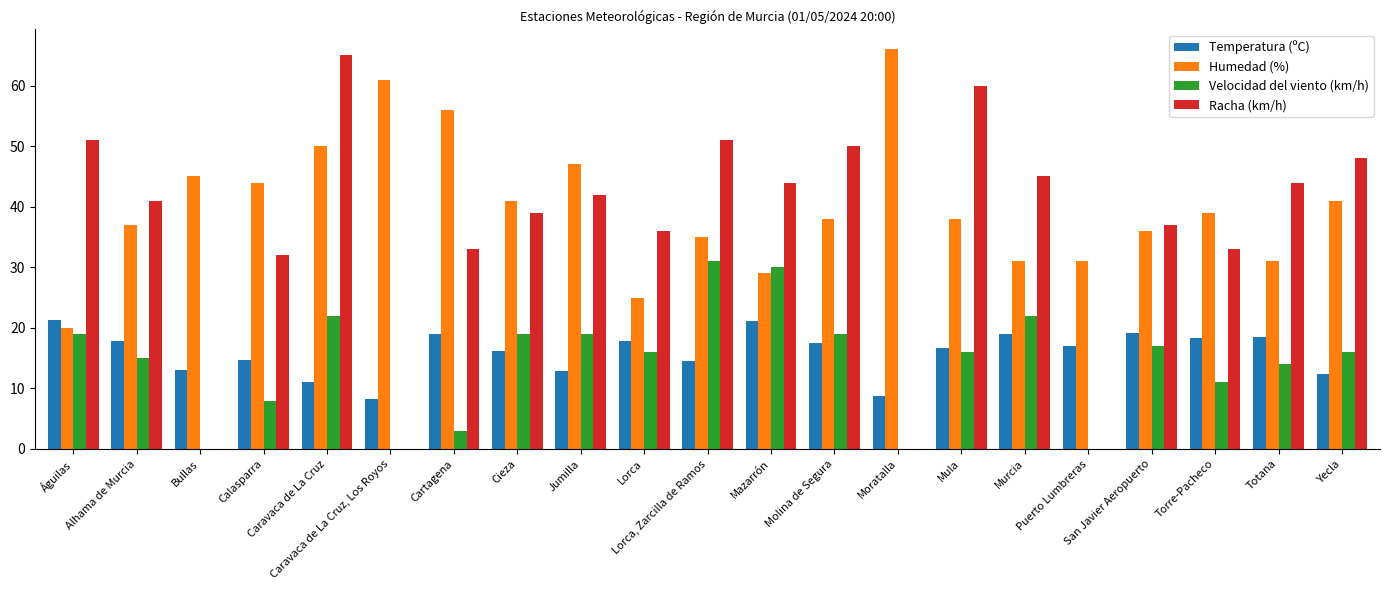

What is the greatest value displayed?

66.0